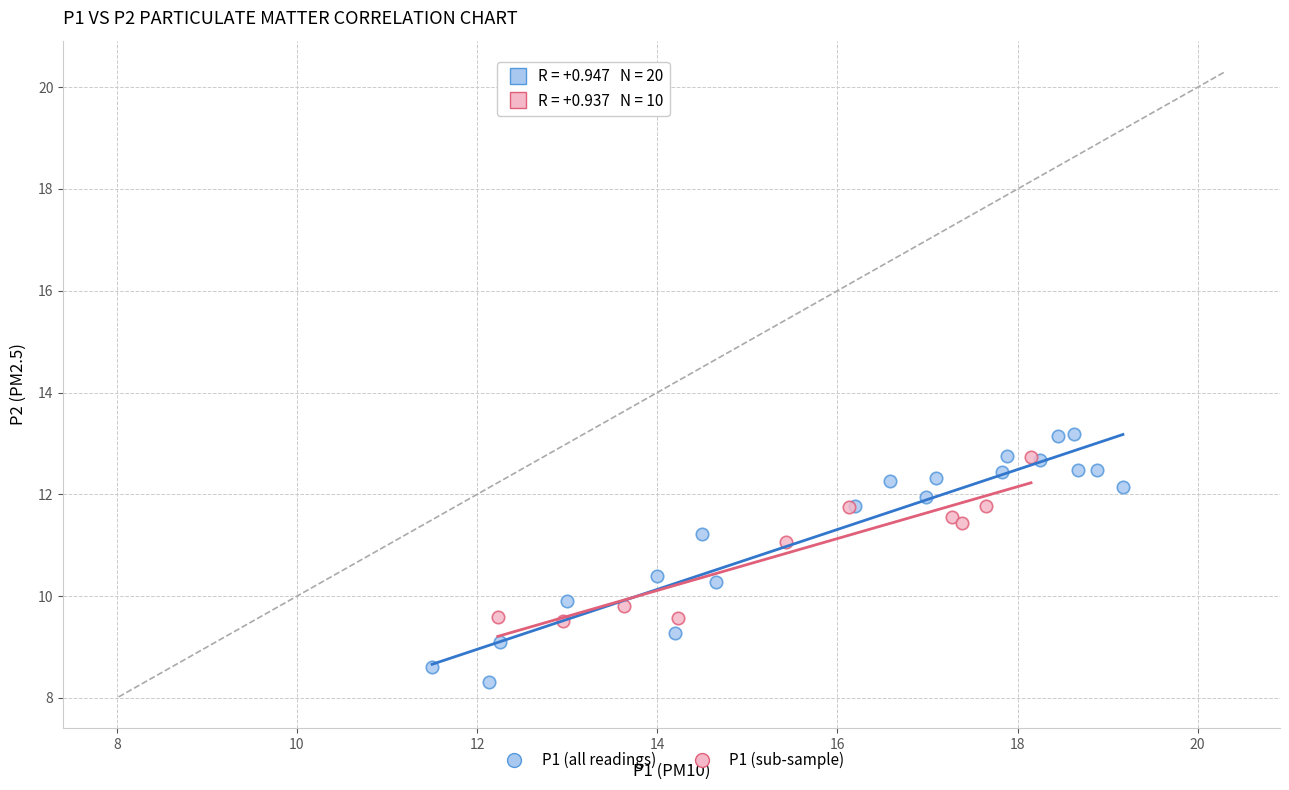

Which series has the widest spread of Y values?

P1 (all readings)